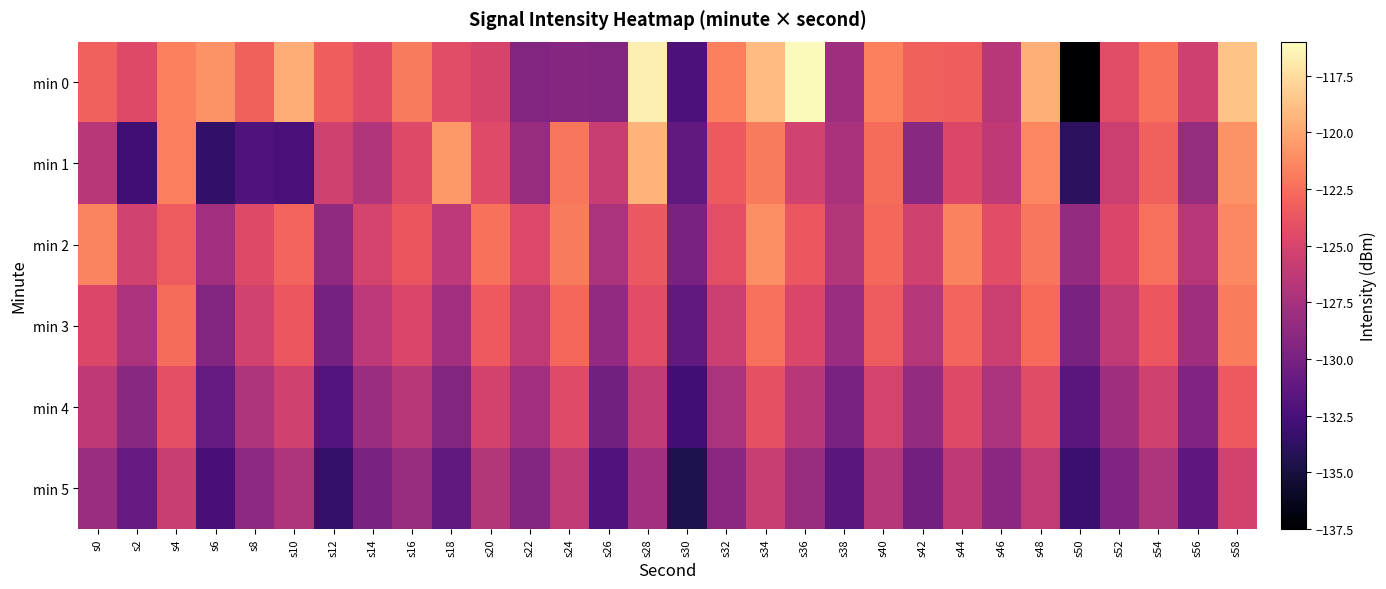

Rank the series by their maximum value, from lowest to highest.

min 5, min 4, min 3, min 2, min 1, min 0